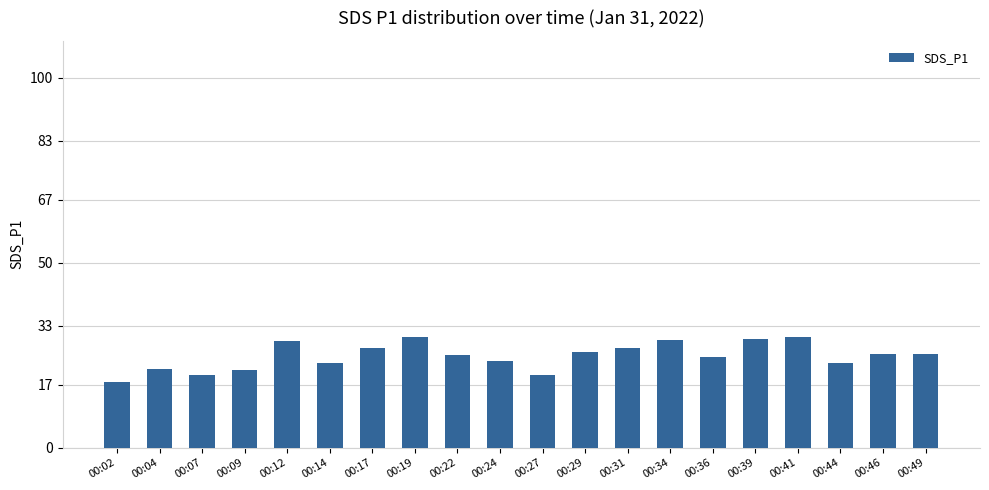

True or false: the data shows 26.8 at 00:31.

True